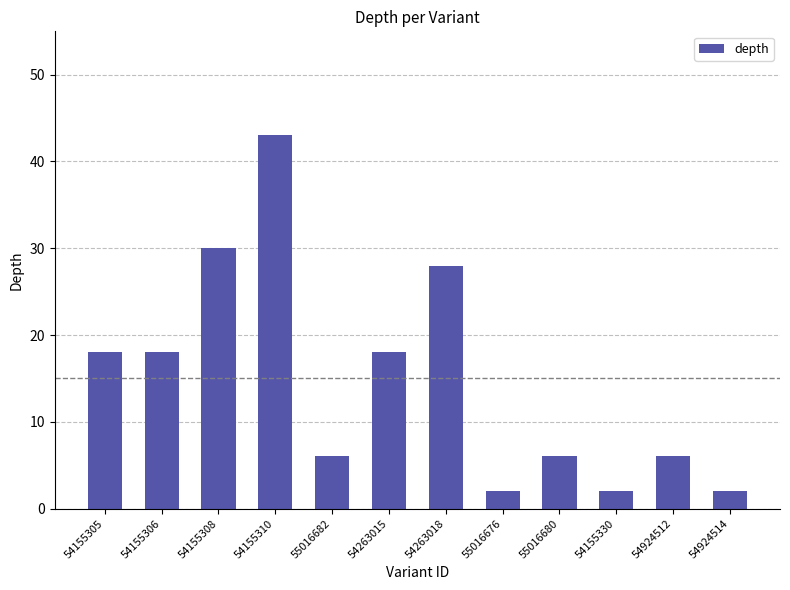

What is the maximum value shown in the chart?

43